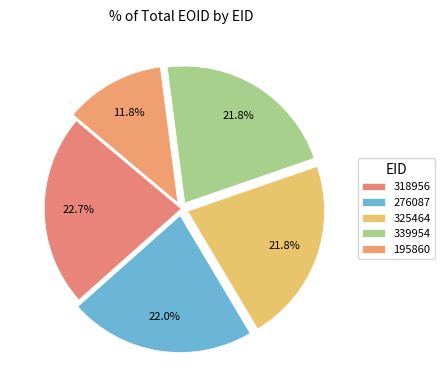

To the nearest percent, what is the average slice percentage?

20%